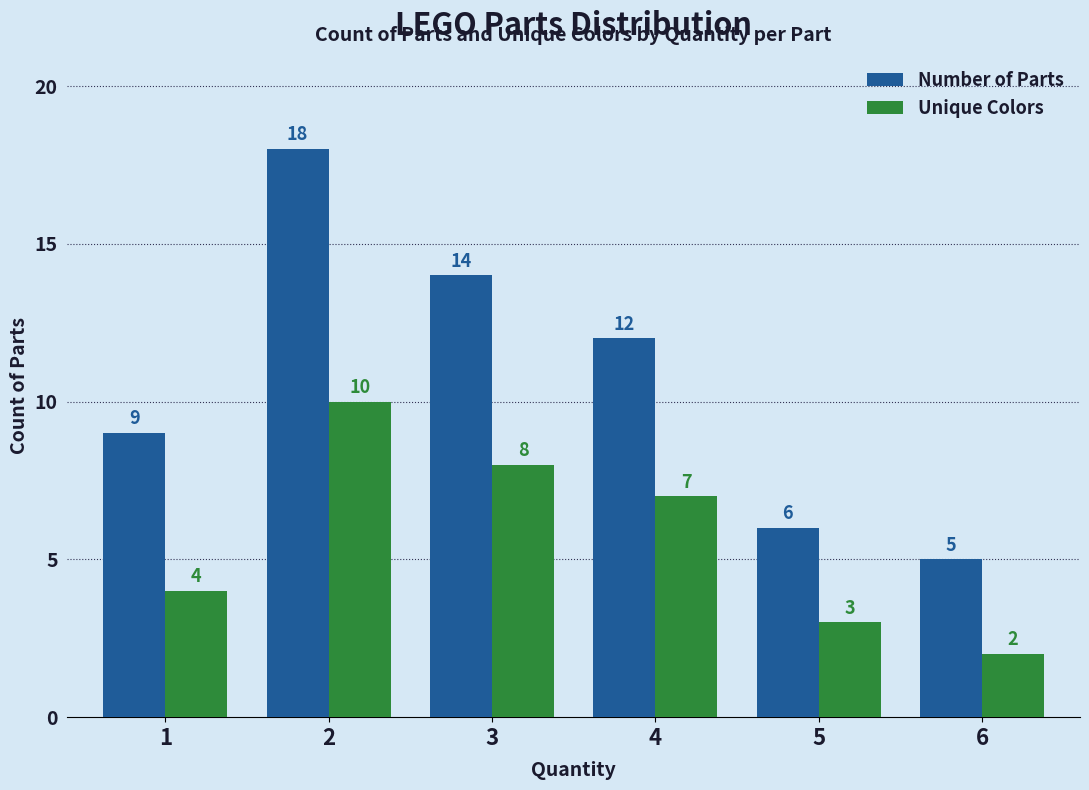

Count the Unique Colors values in the range 3 to 8.

4